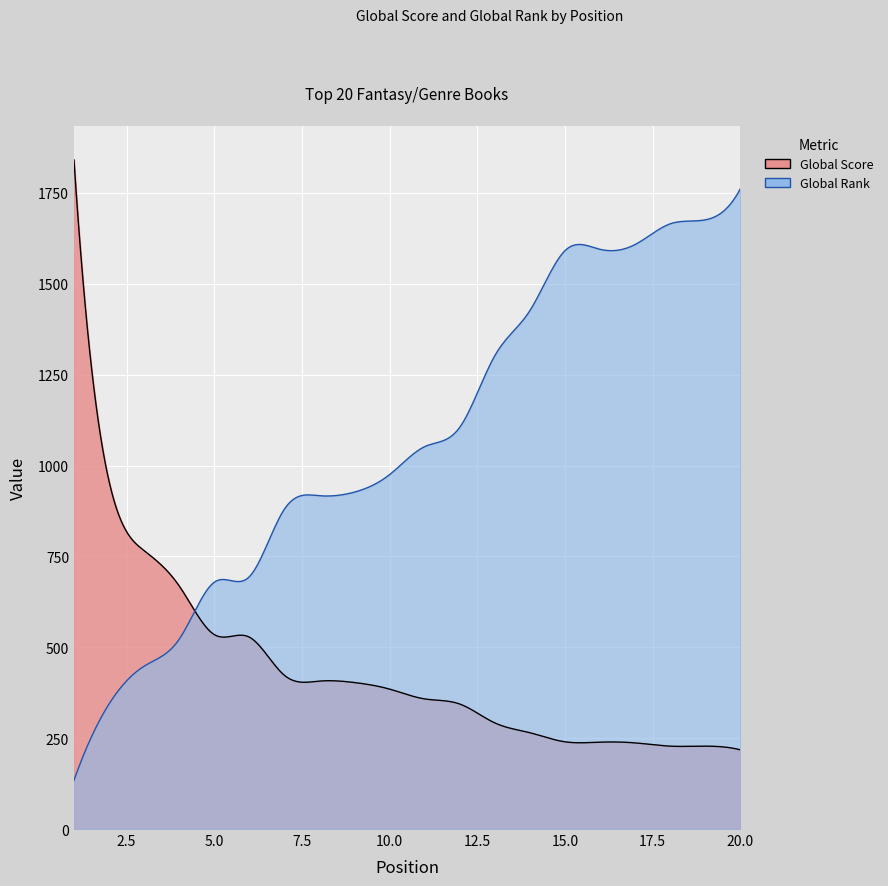

Rank the series by their average value, from lowest to highest.

Global Score, Global Rank